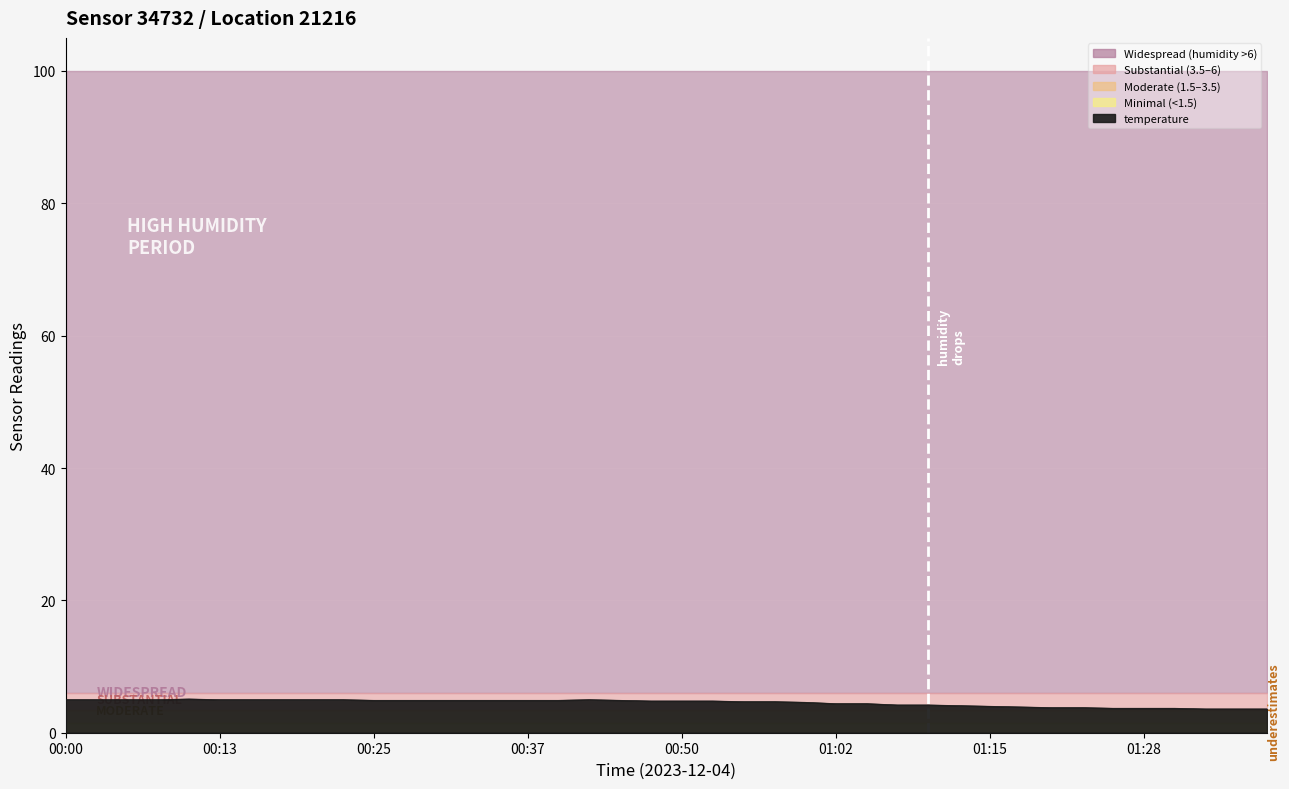

Where is the first local maximum?

00:10